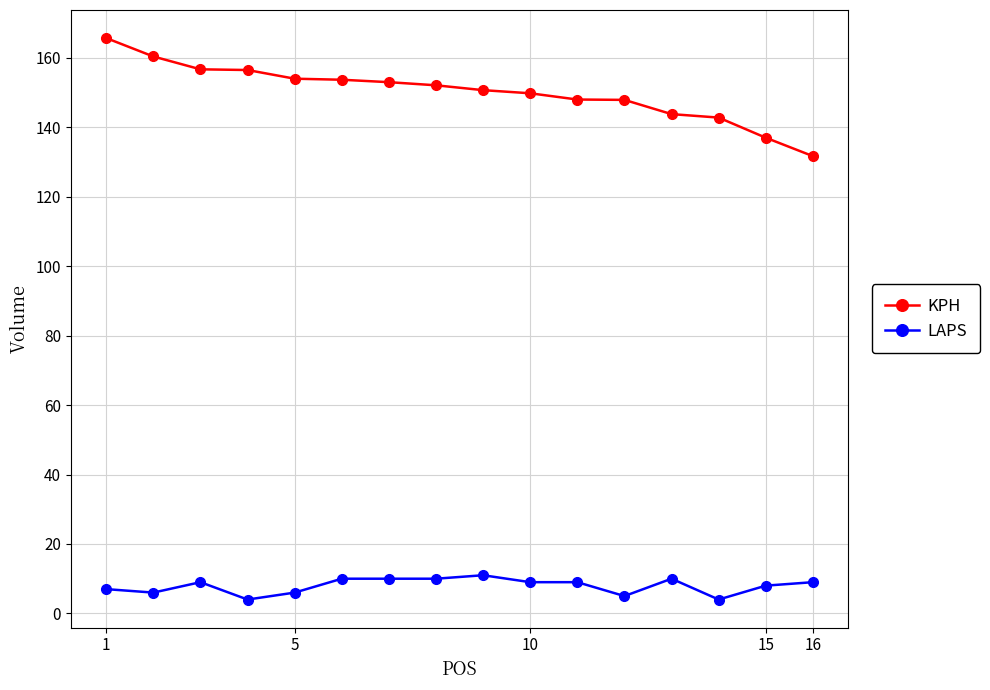

What is the difference between the maximum and second lowest values in the KPH series?

28.7